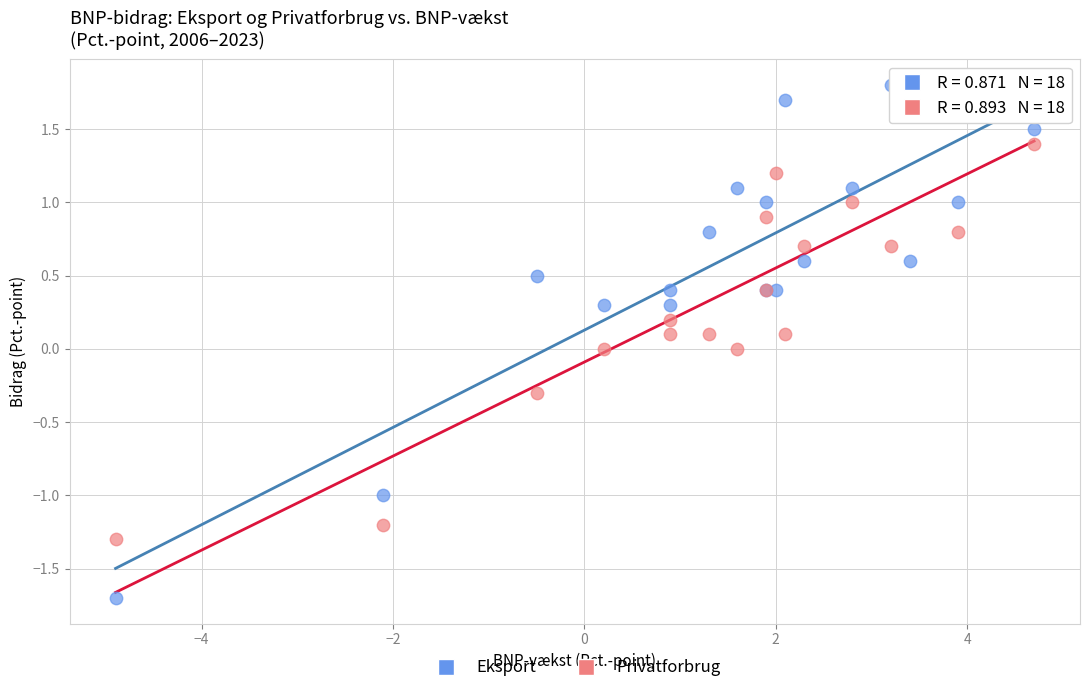

Which series reaches the minimum Y coordinate?

Eksport